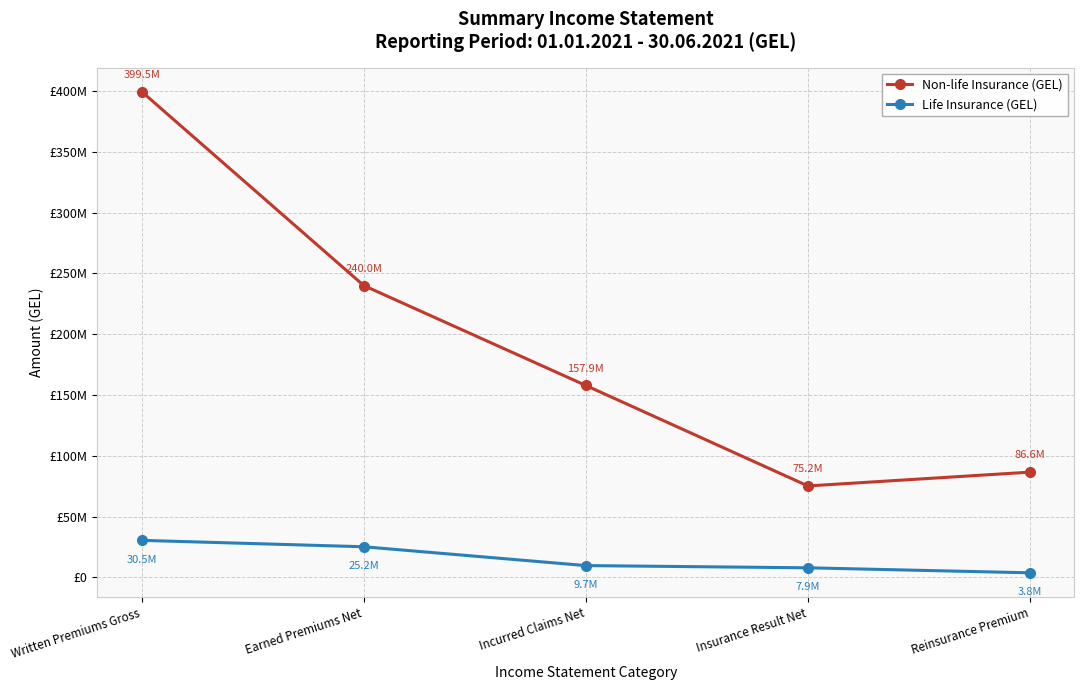

Reading left to right, transcribe all the data shown in this chart.

Non-life Insurance (GEL): 399489837.1	240012088.3	157853496.4	75208345.9	86557692.9
Life Insurance (GEL): 30462357.6	25197852.9	9716198.3	7892843.0	3768613.6